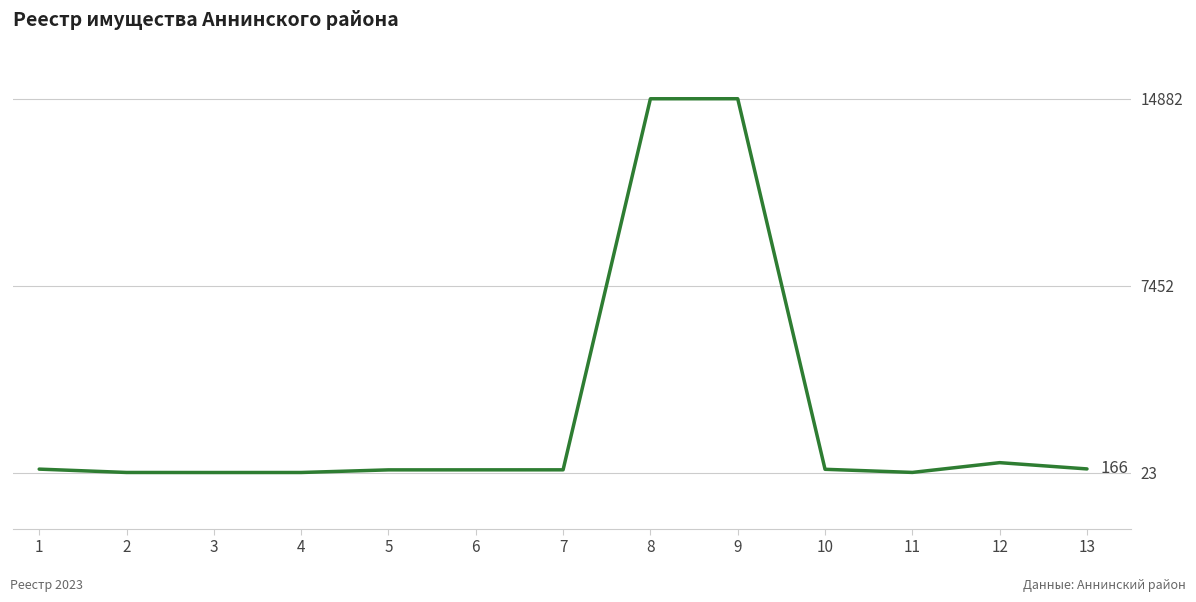

The value at 8 is 14881. True or false?

True